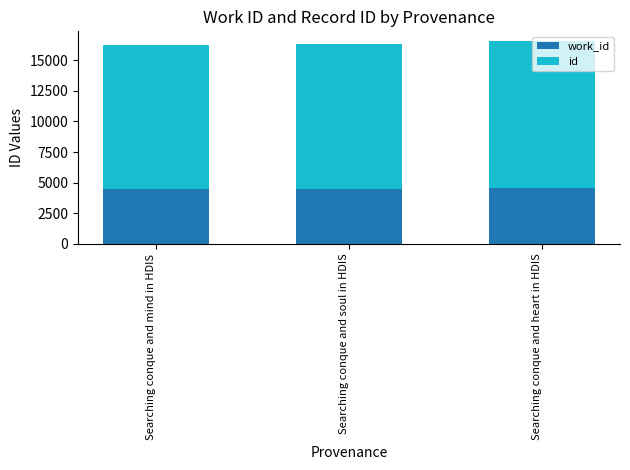

Does the chart contain any negative values?

No